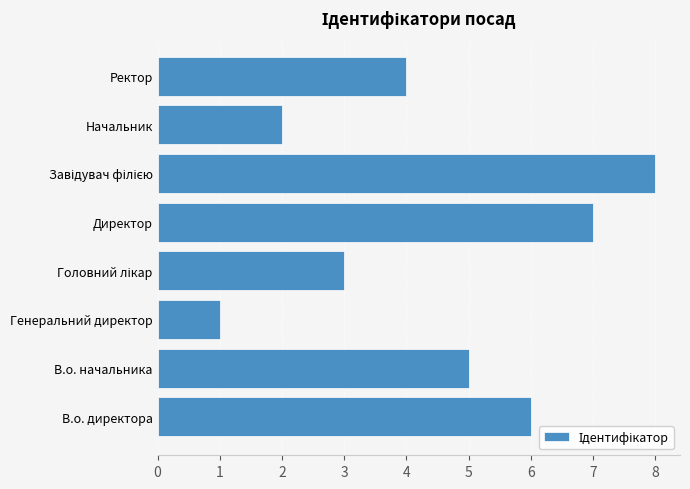

What is the sum of the values at Директор and В.о. начальника?

12